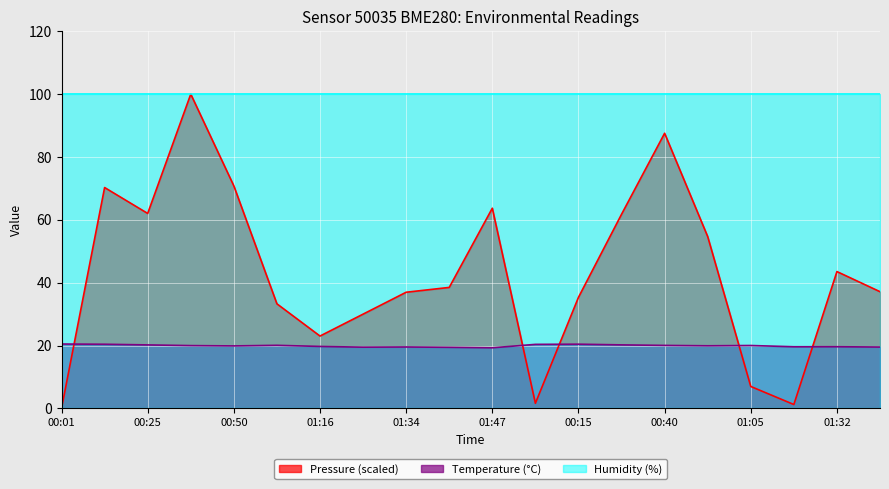

How many interior local valleys does the Temperature series have?

5